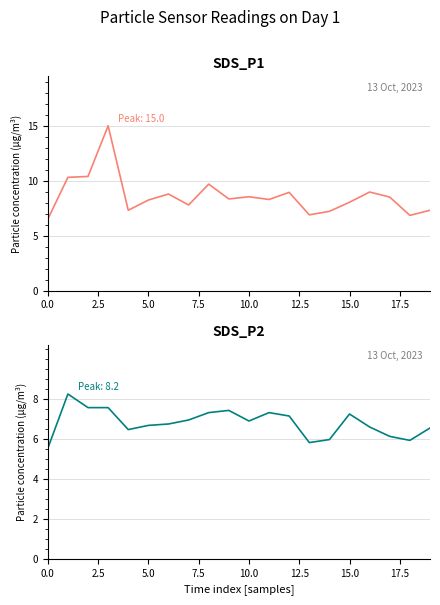

Does the chart have visible grid lines?

Yes